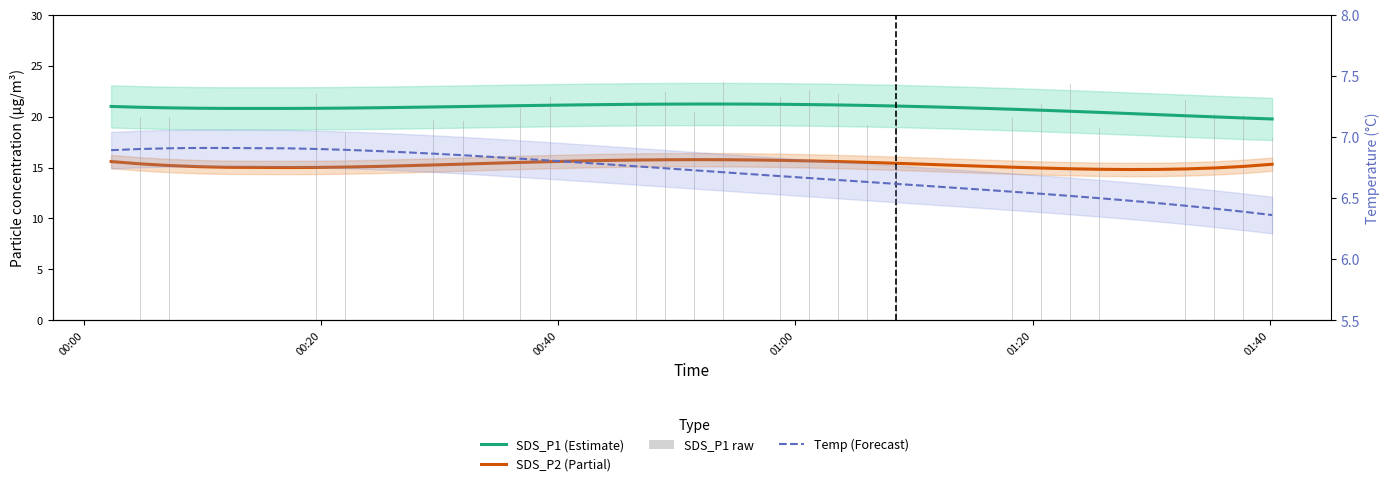

What is the difference between the highest and lowest values at 01:20?

15.6